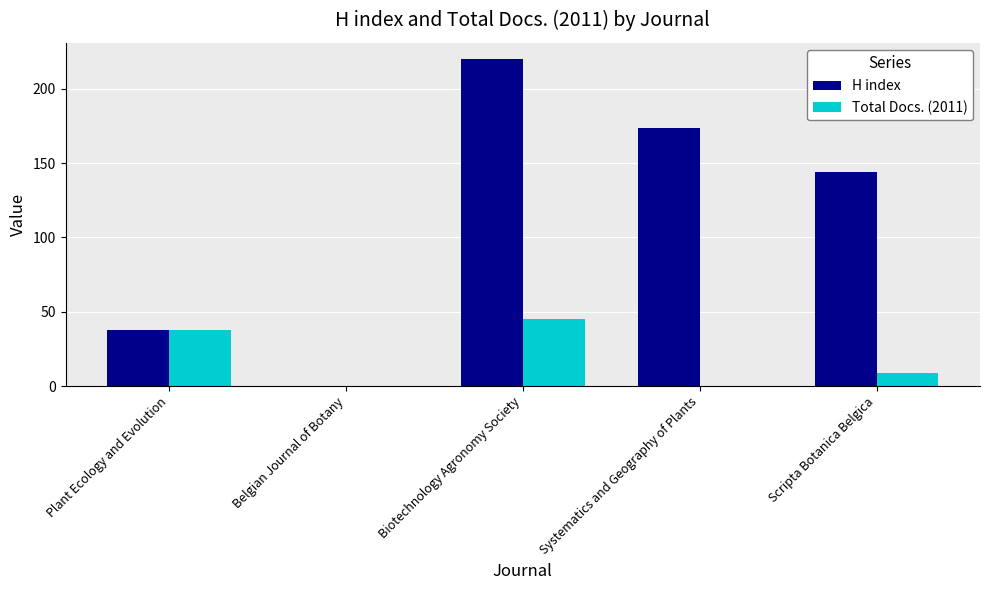

Reading left to right, transcribe all the data shown in this chart.

H index: 38	0	220	174	144
Total Docs. (2011): 38	0	45	0	9